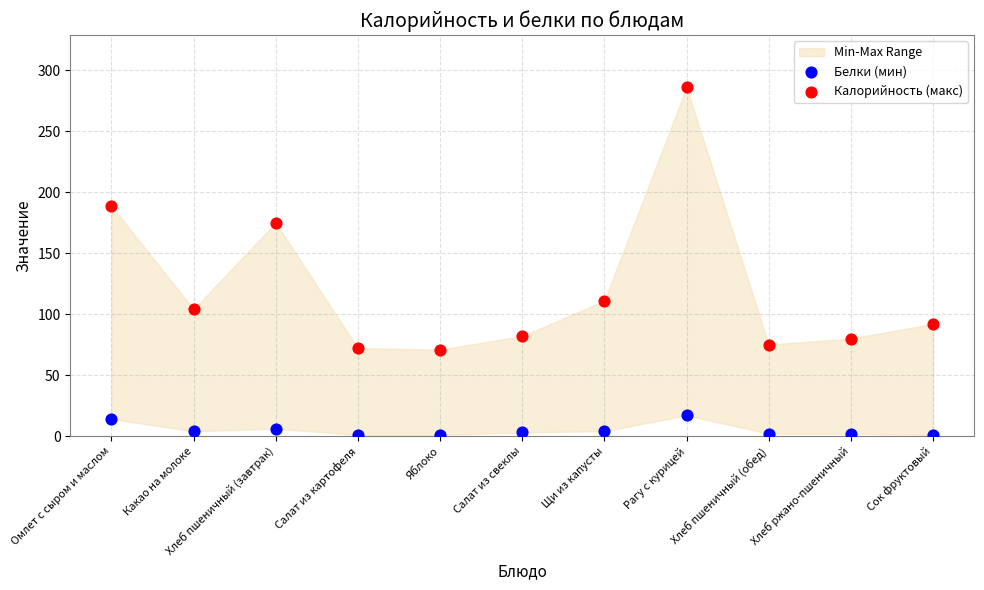

Which series contains the highest Y value?

Калорийность (макс)